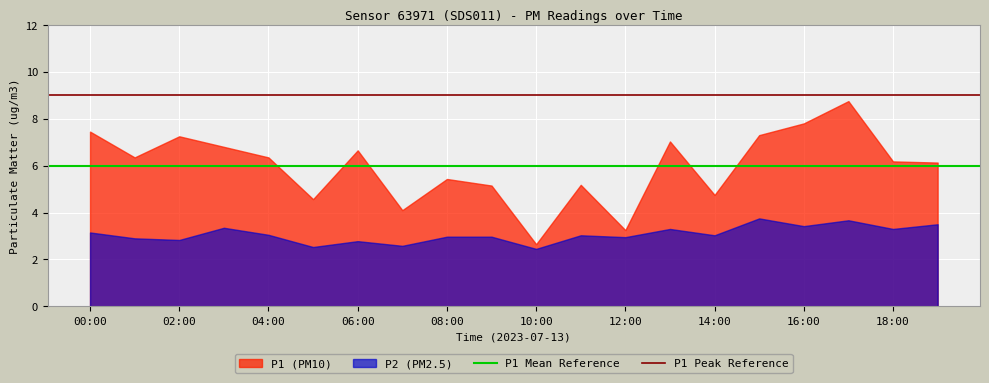

List the series in order of their peak value, lowest first.

P2 (PM2.5), P1 (PM10)